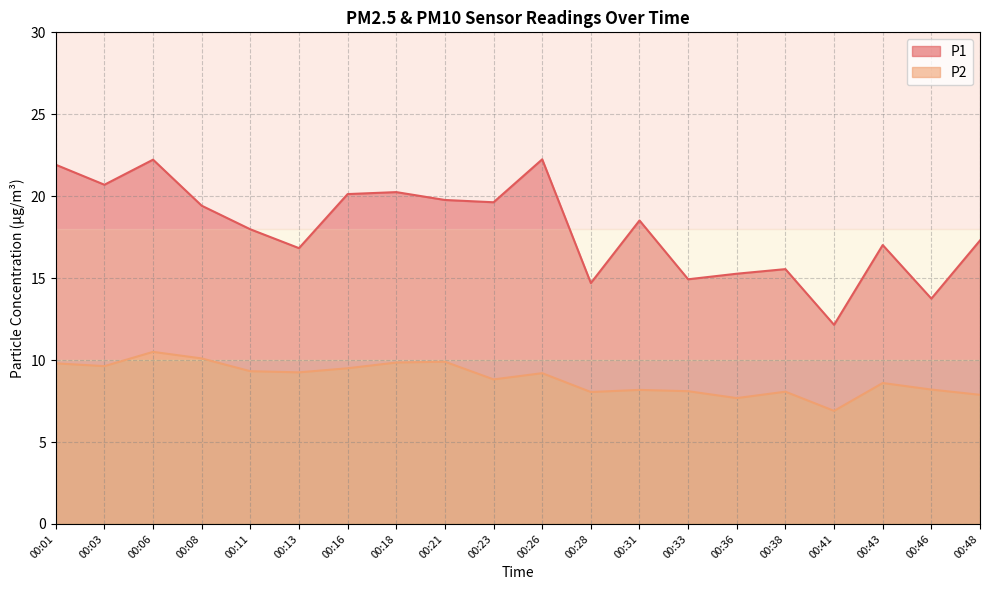

Which series has the widest spread of values?

P1